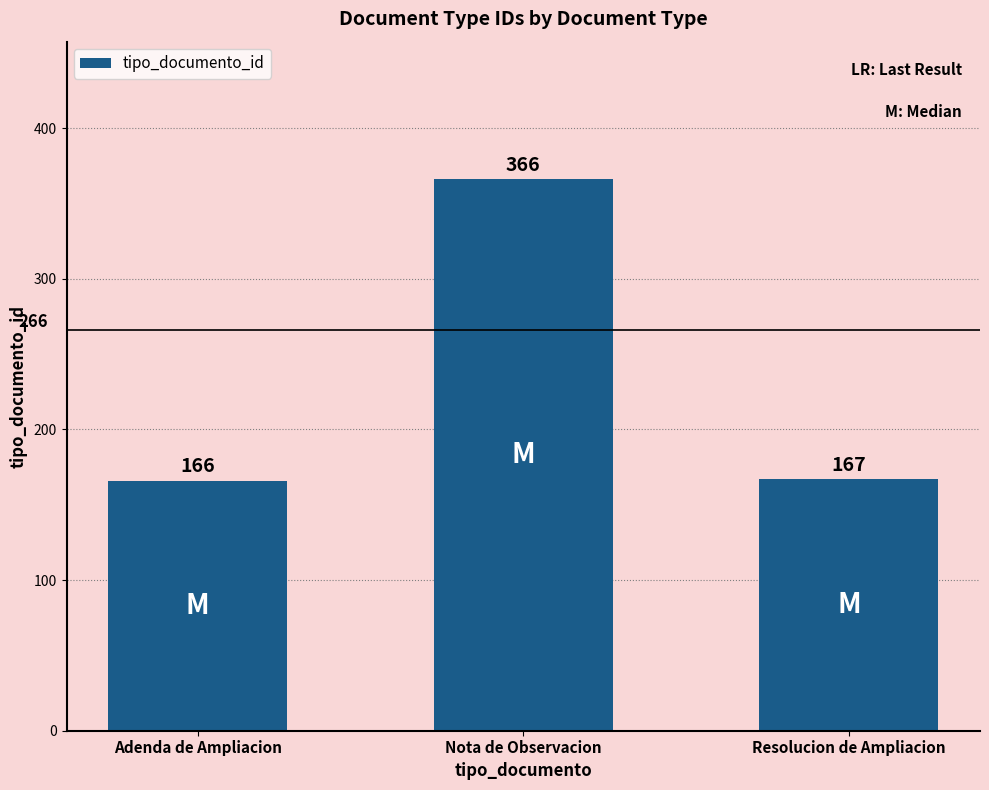

What is the label of the 3rd bar from the right?

Adenda de Ampliacion